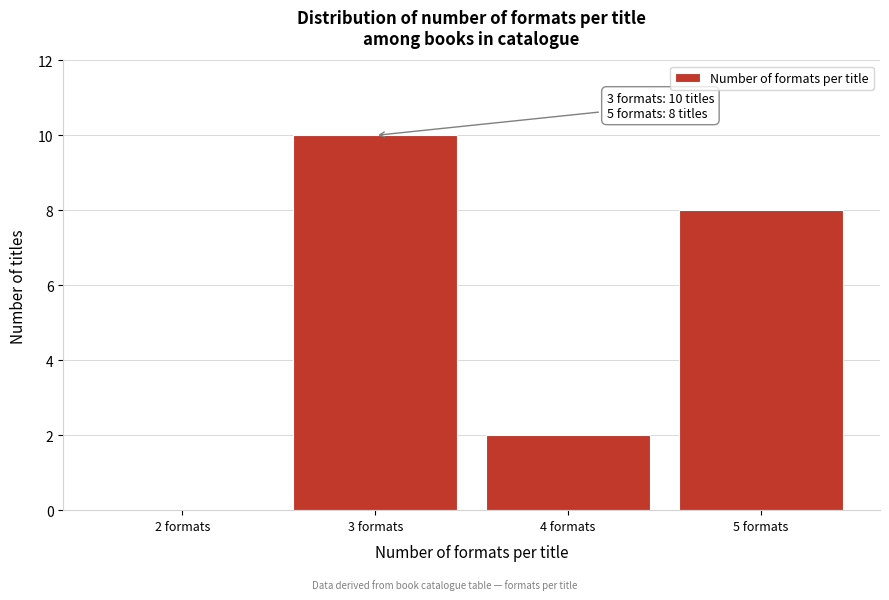

Over which range of the x-axis is the bar tallest?

2.5 to 3.5